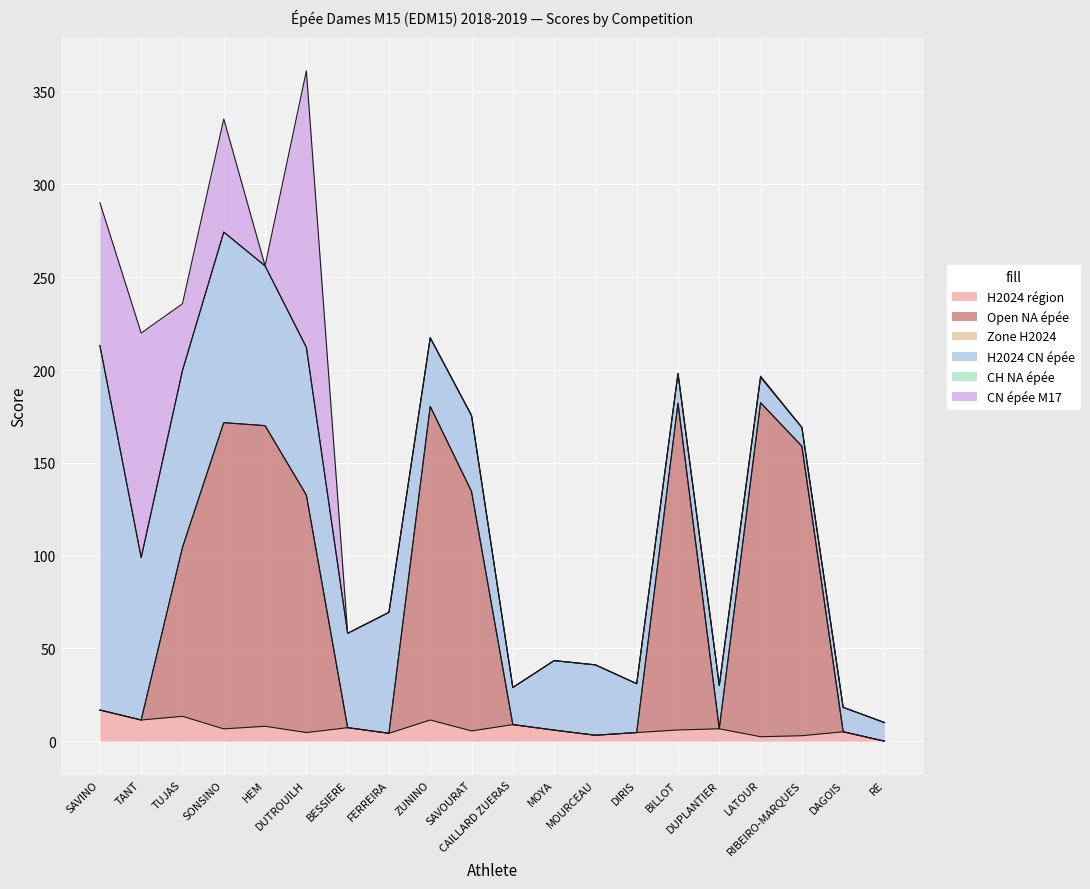

What is the difference between the highest and lowest values at MOURCEAU?

37.9